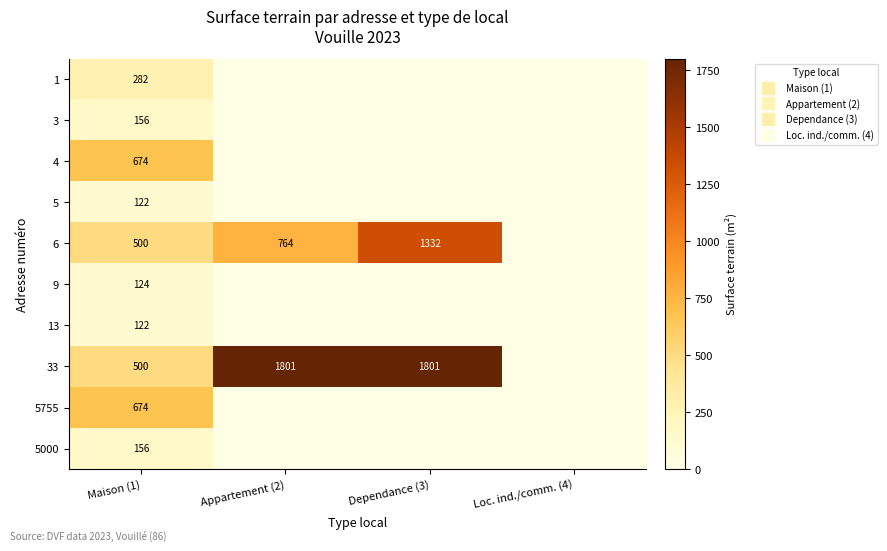

What is the sum of all 3 values?

156